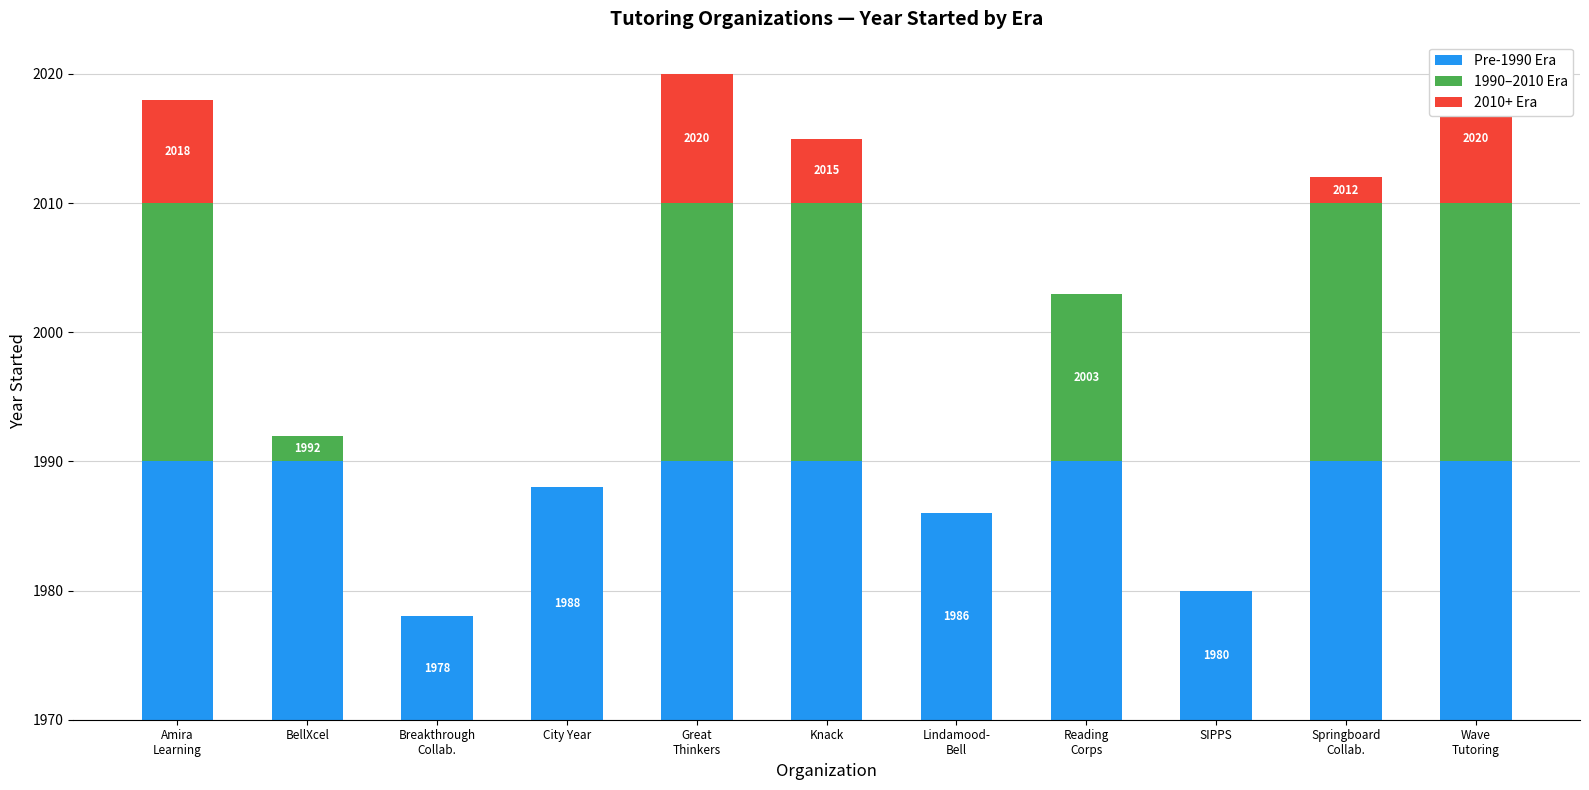

What position from the left is City Year?

4